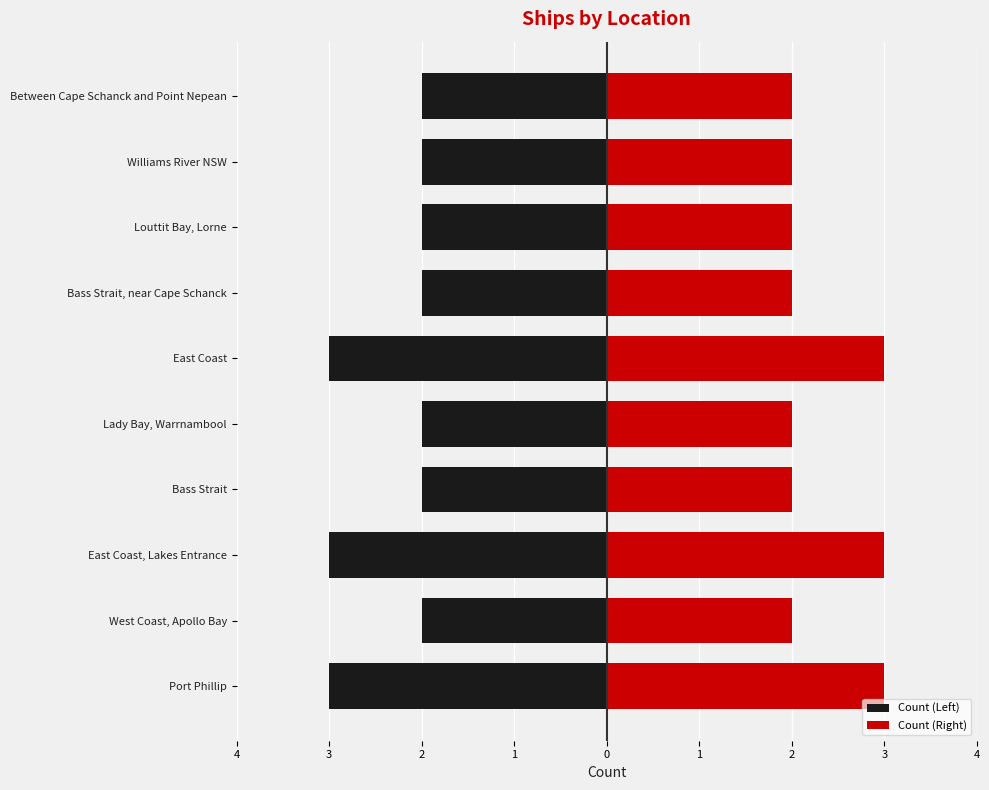

What is the sum of all Count (Right) values?

23